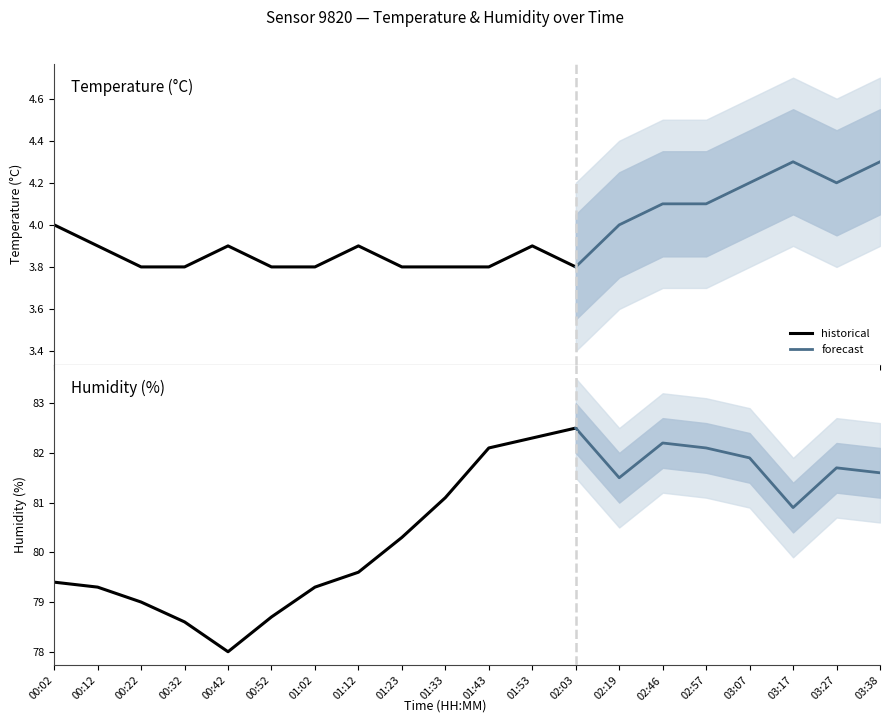

List the series in order of their peak value, highest first.

humidity, temperature